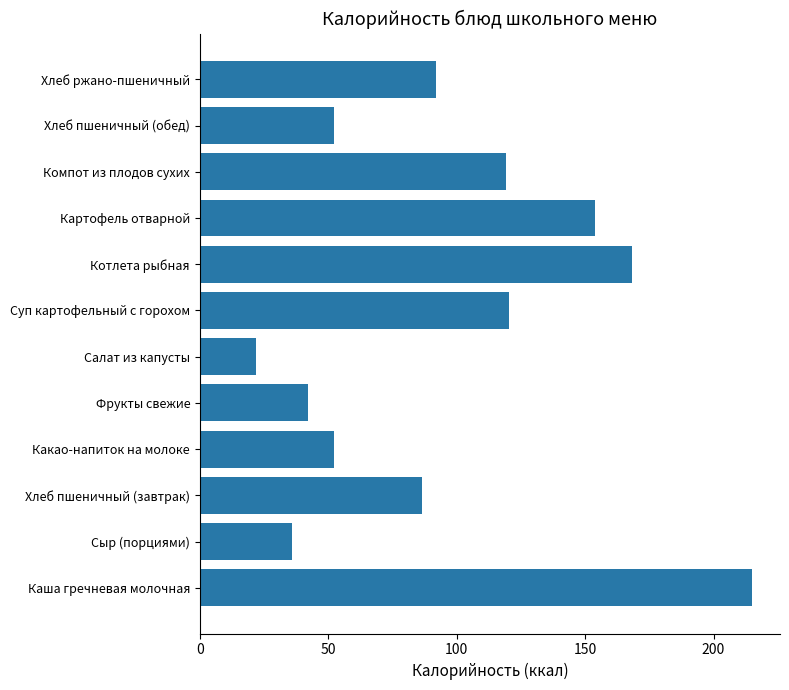

What is the difference between the second highest and second lowest values?

132.3